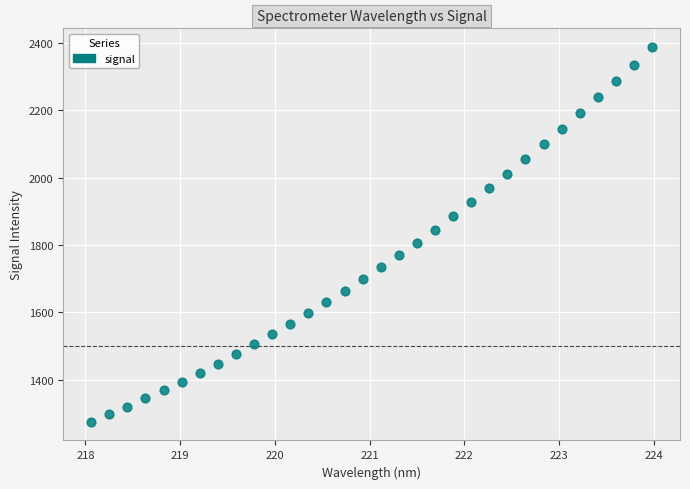

What is the range of Y values (max minus min)?

1113.2